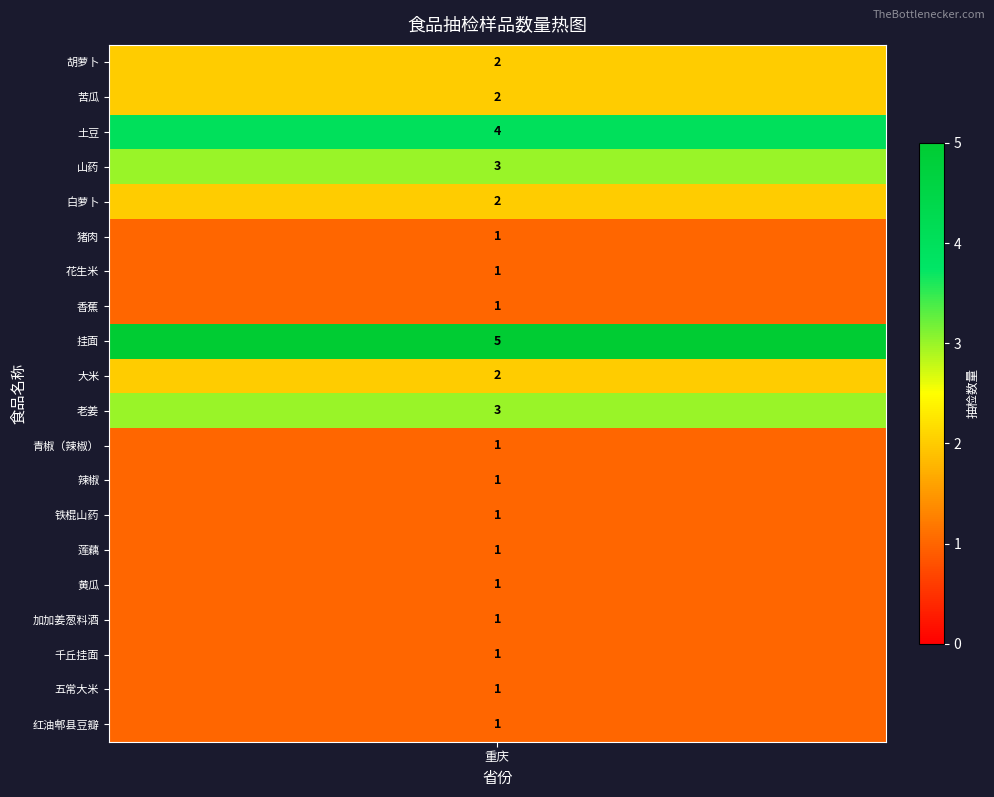

True or false: the data shows 3 at 山药.

True